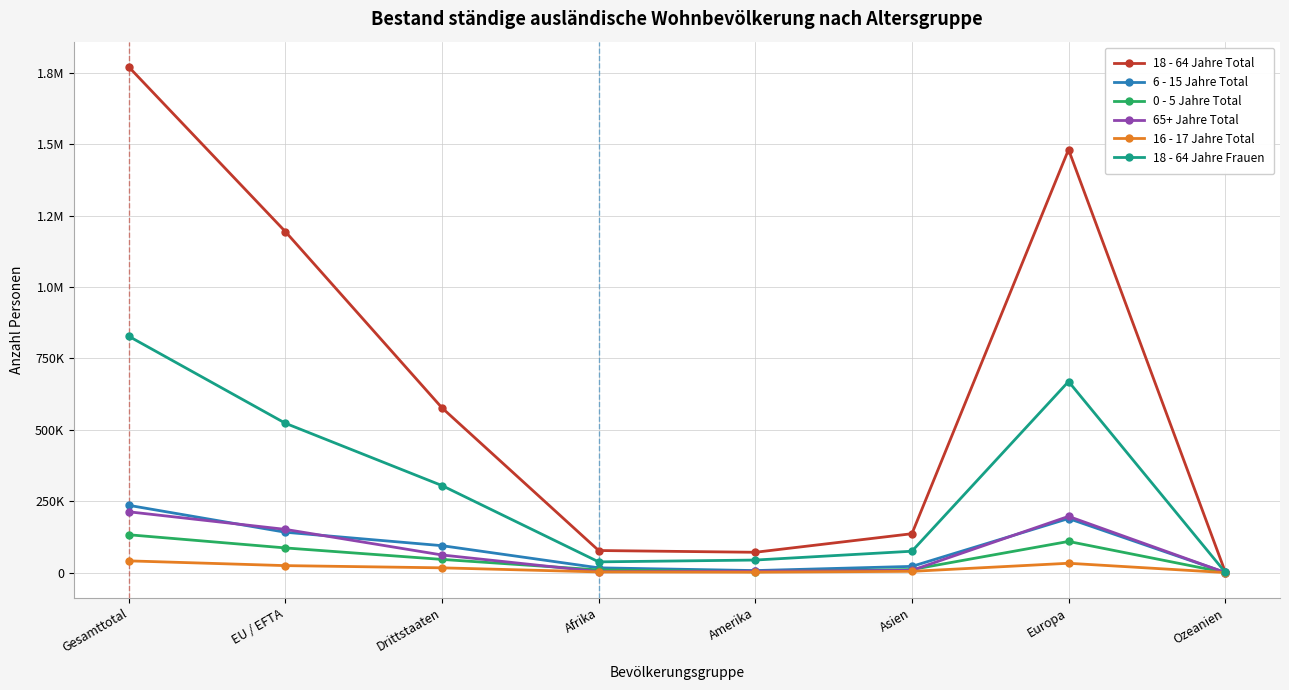

What is the maximum value shown in the chart?

1770566